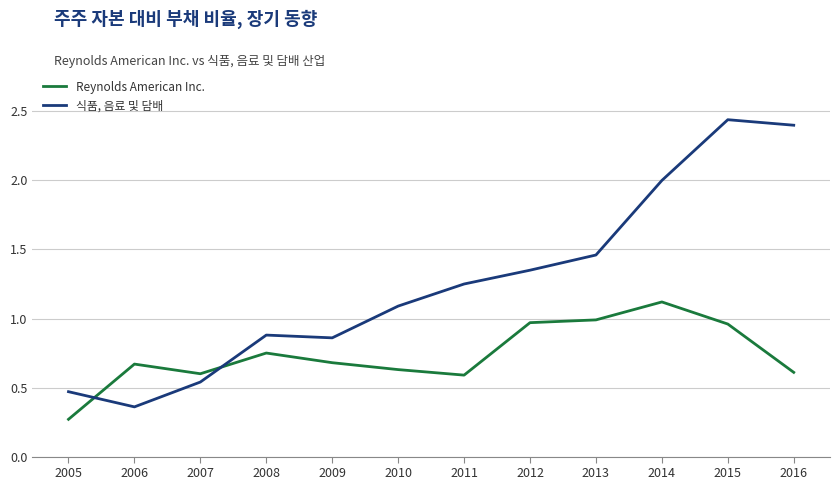

Where is the first local maximum for Reynolds American Inc.?

2006